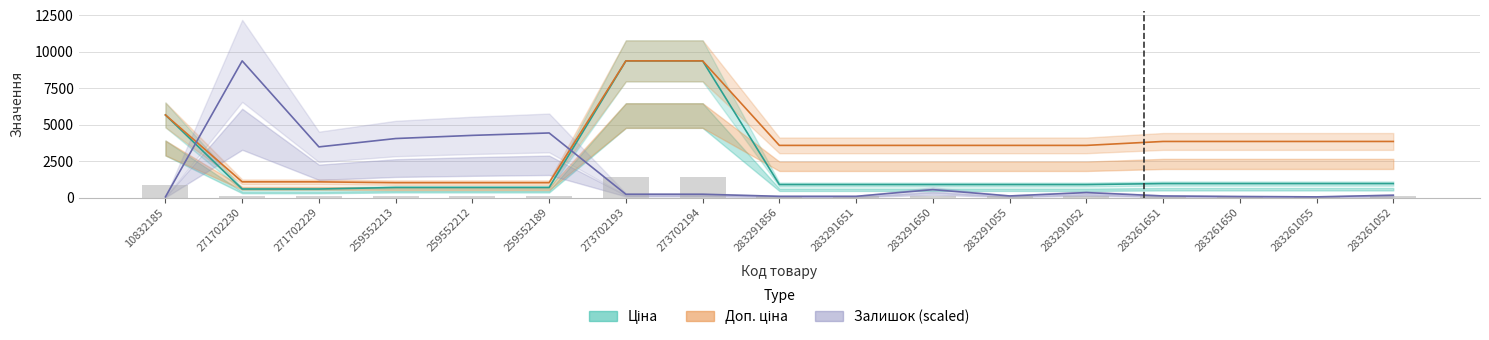

Rank the series by their maximum value, from lowest to highest.

Ціна, Доп. ціна, Залишок